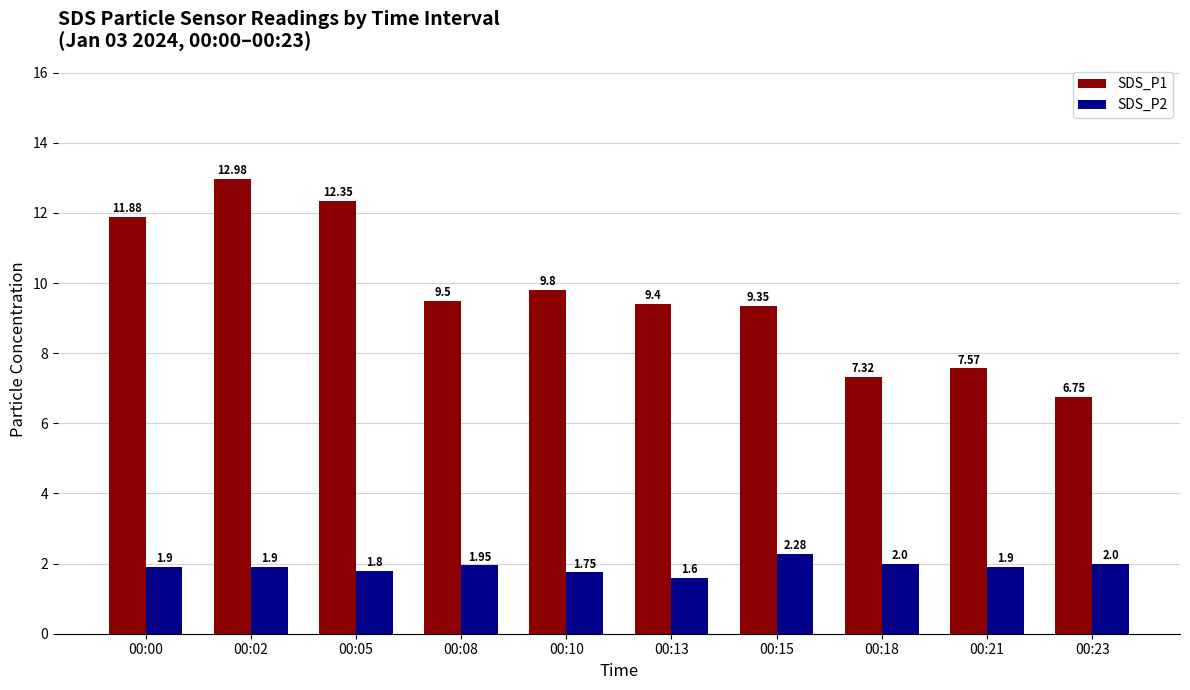

What is the total value across all series at 00:15?

11.6